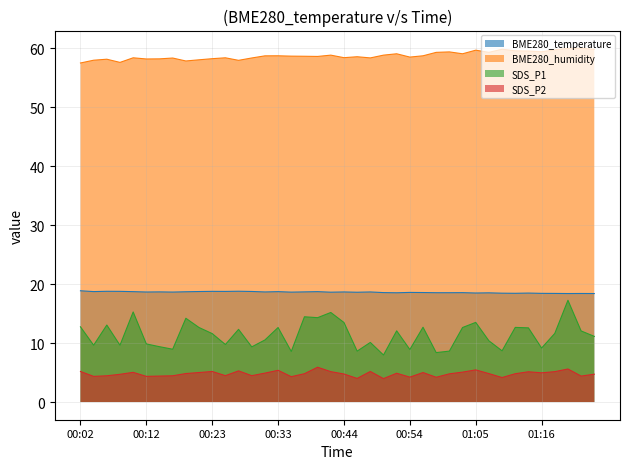

True or false: BME280_humidity and SDS_P1 cross at least once.

False